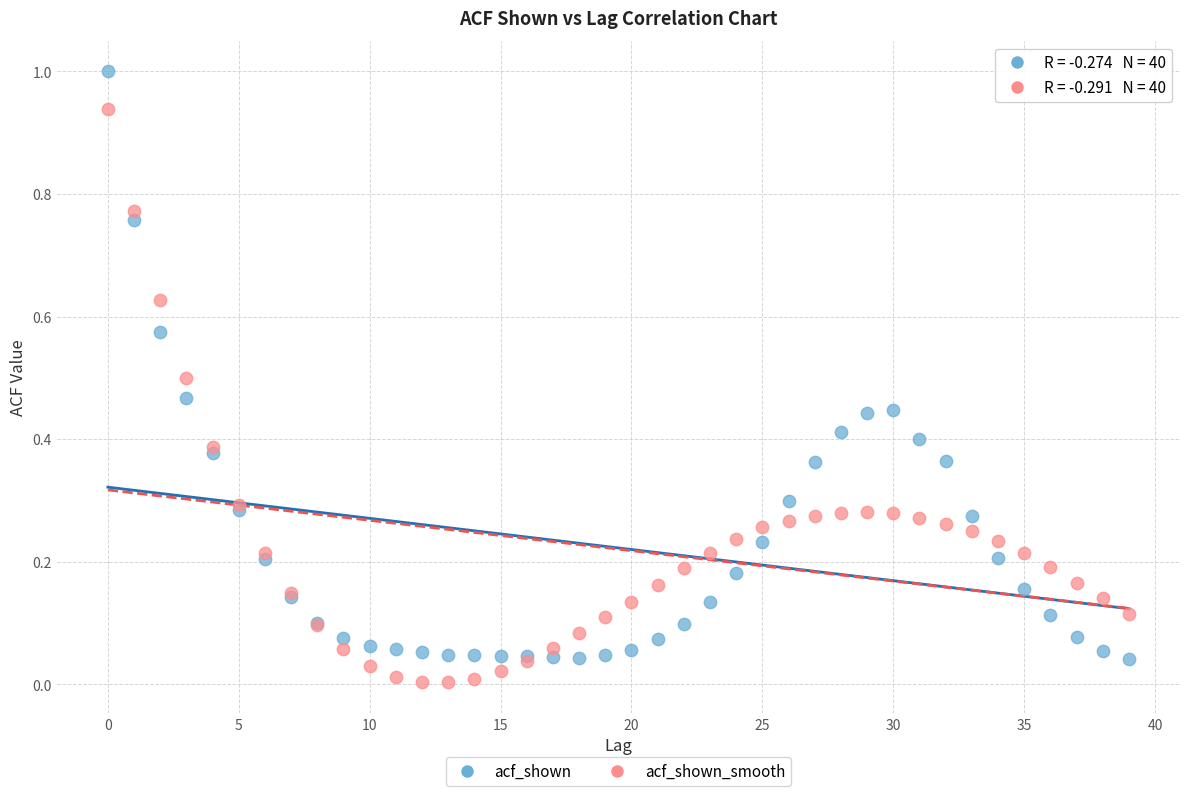

Which series contains the highest Y value?

acf_shown